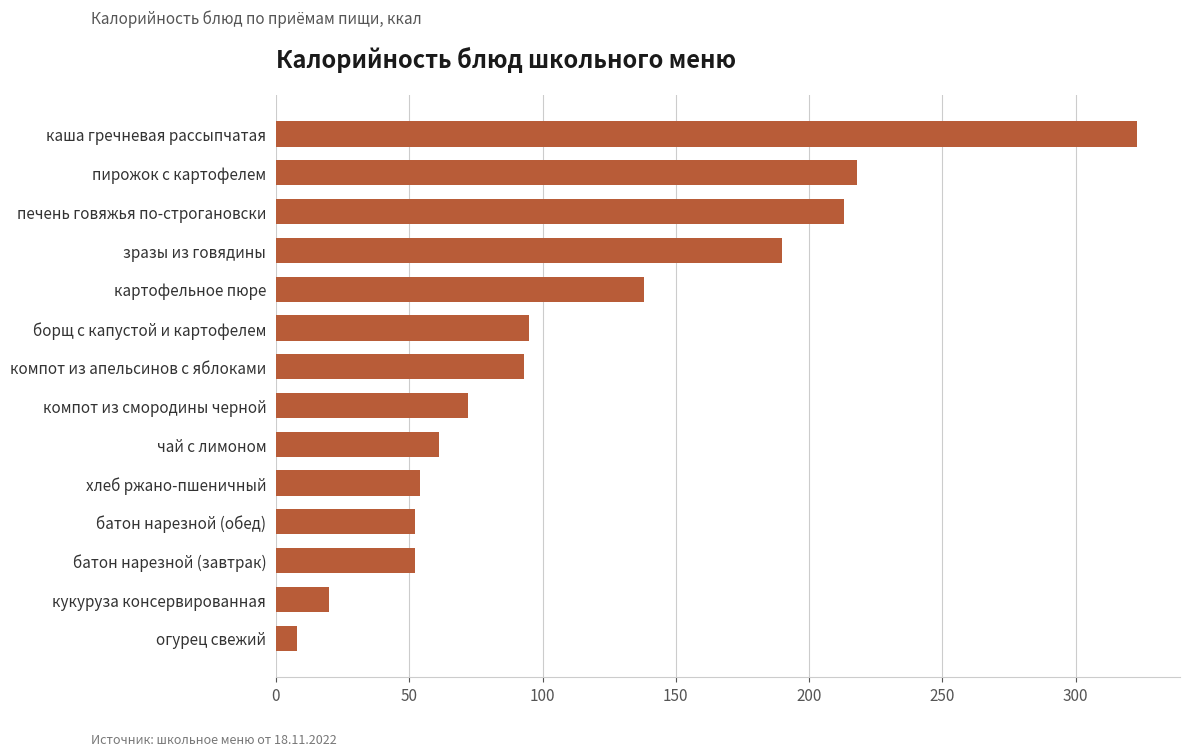

What is the approximate value at каша гречневая рассыпчатая?

323